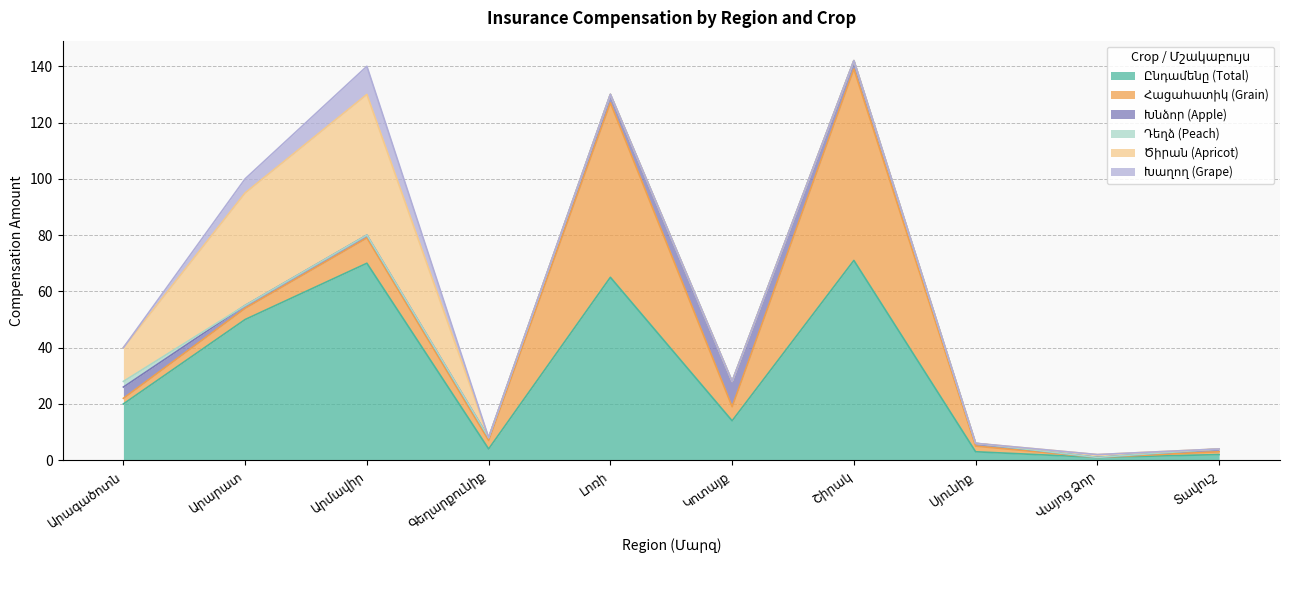

Does the chart display data point markers on the line(s)?

No